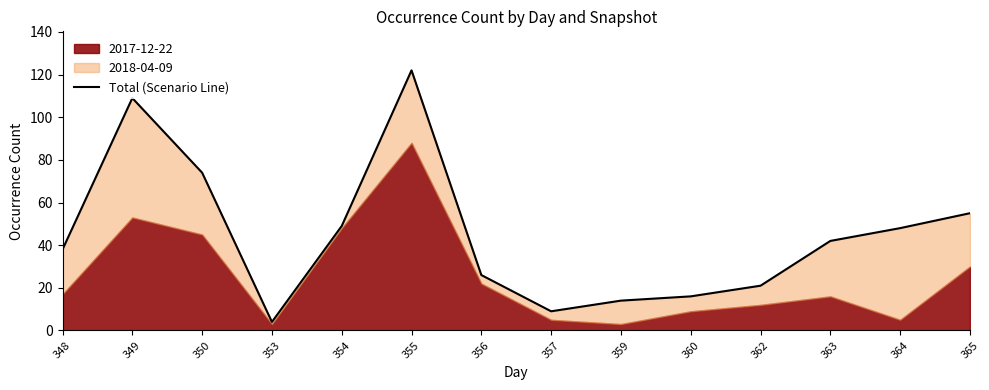

What is the smallest value displayed?

4